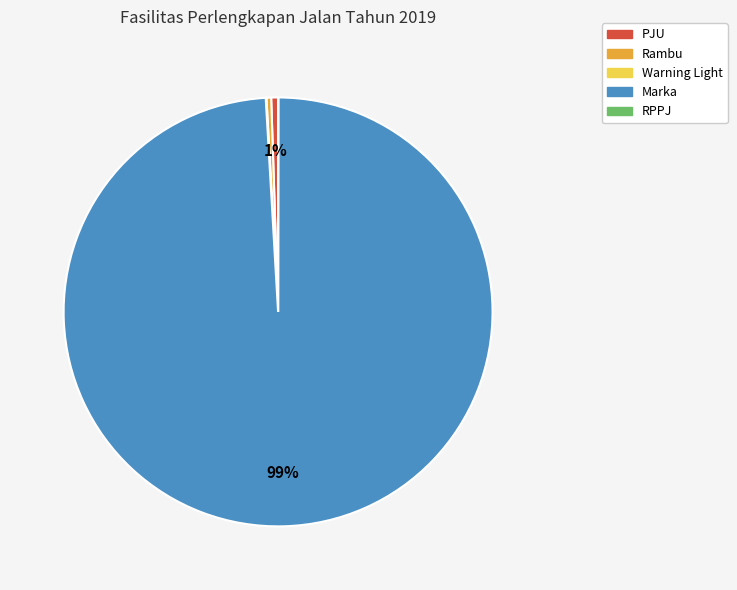

To the nearest percent, what is the difference between the largest and smallest slice percentages?

99%